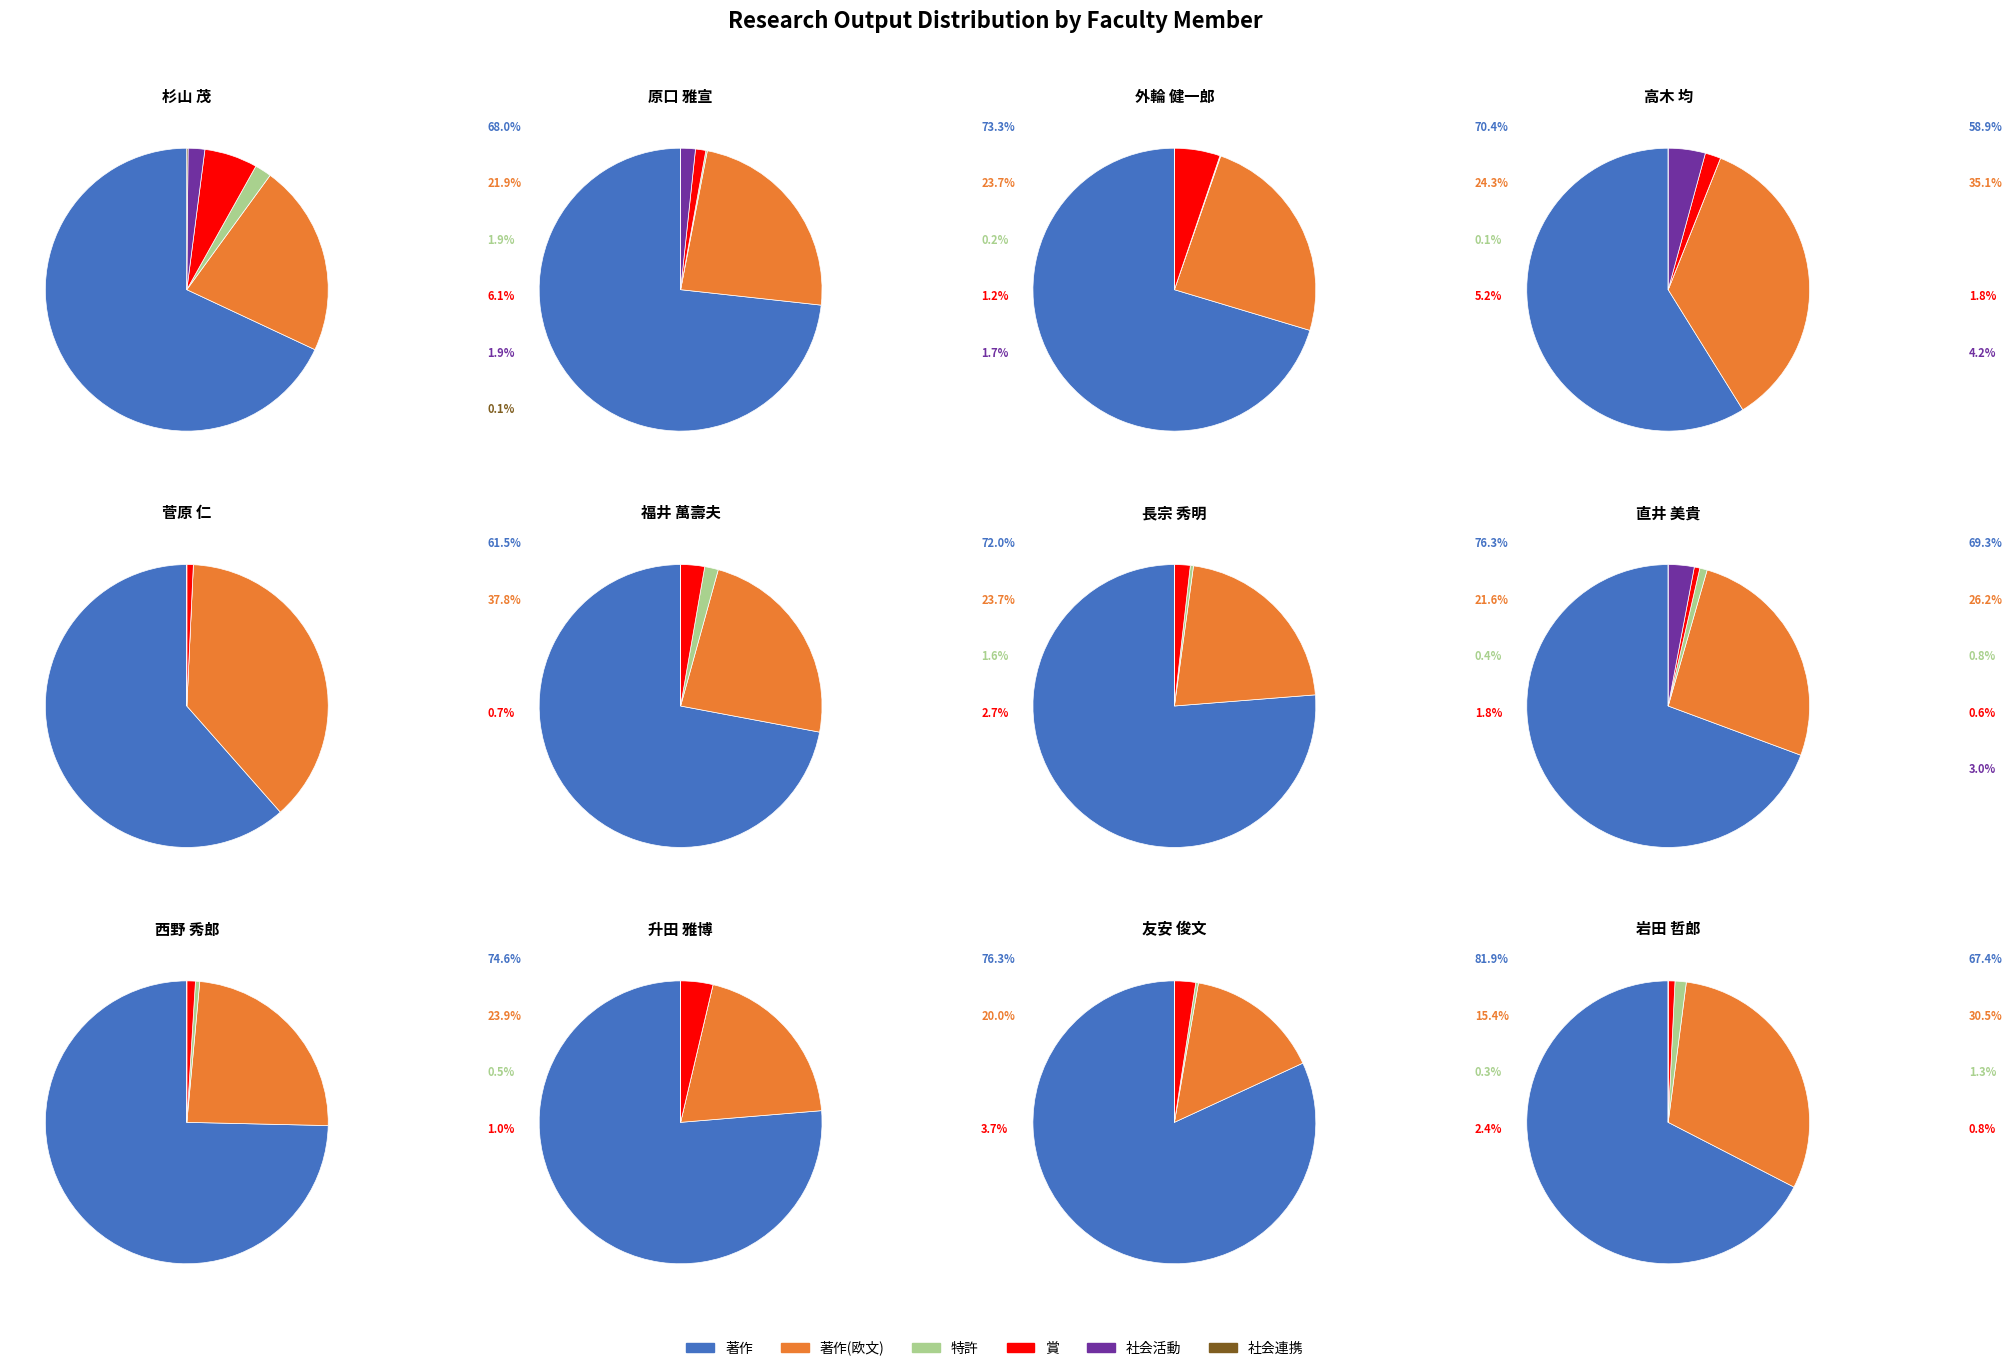

Count the number of slices in the pie.

40